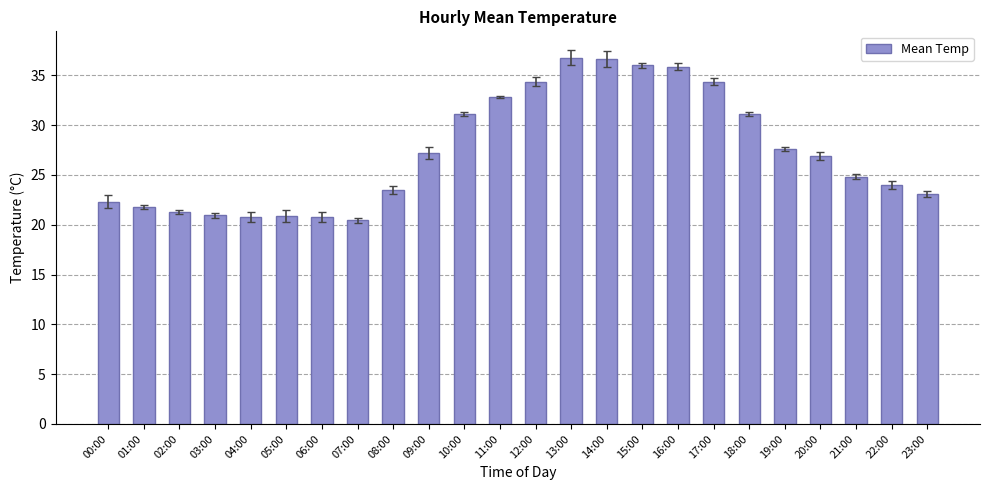

The value at 10:00 is 31.1. True or false?

True